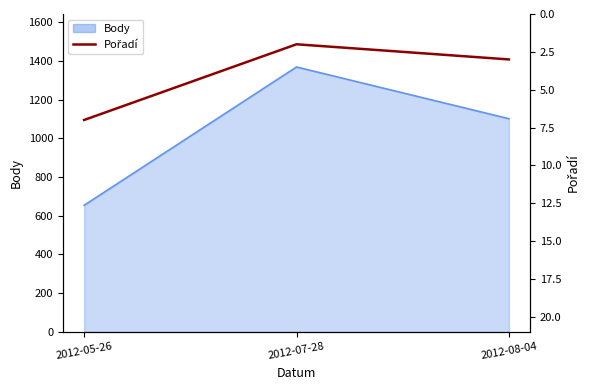

List the labels in order of value, smallest first.

2012-07-28, 2012-08-04, 2012-05-26